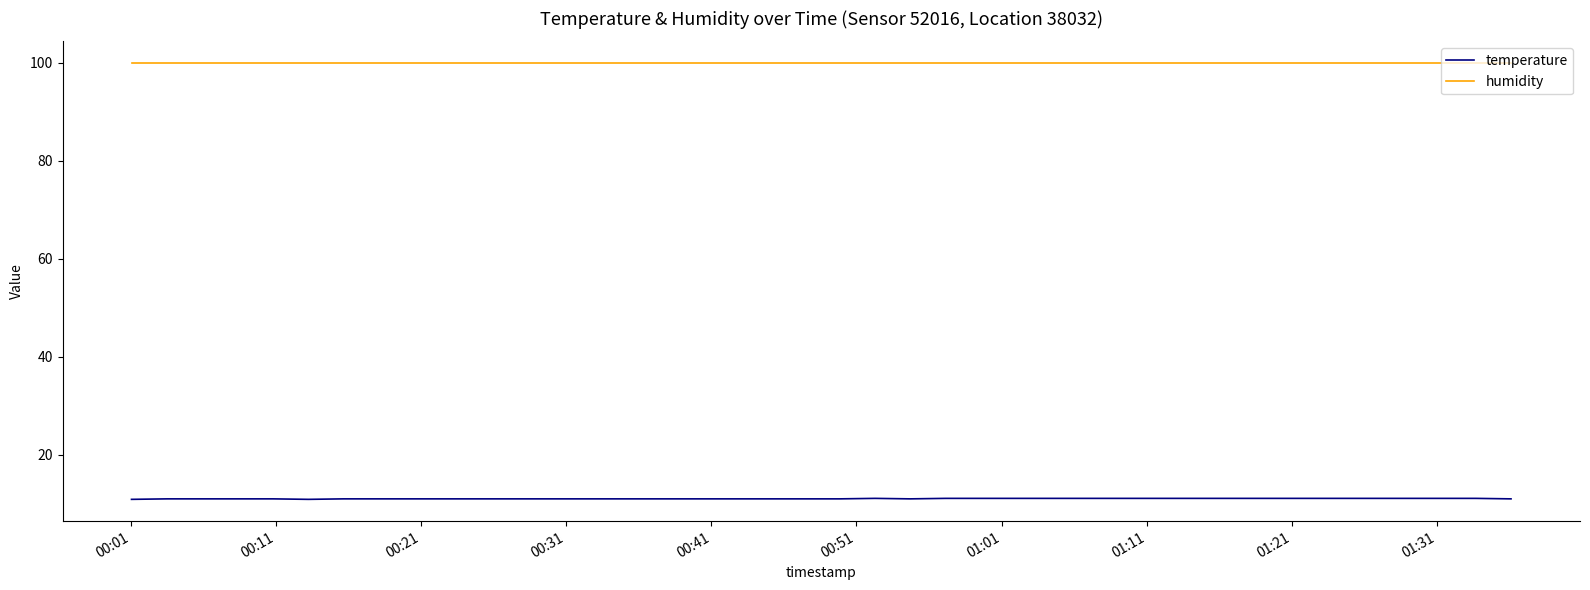

Rank the series by their maximum value, from lowest to highest.

temperature, humidity